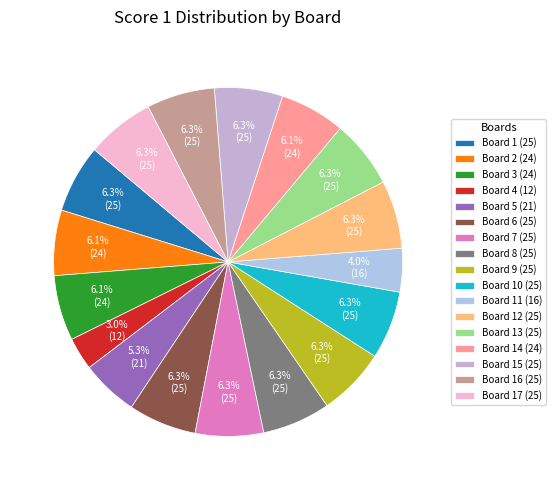

To the nearest percent, what is the combined percentage of Board 11 (16) and Board 1 (25)?

10%